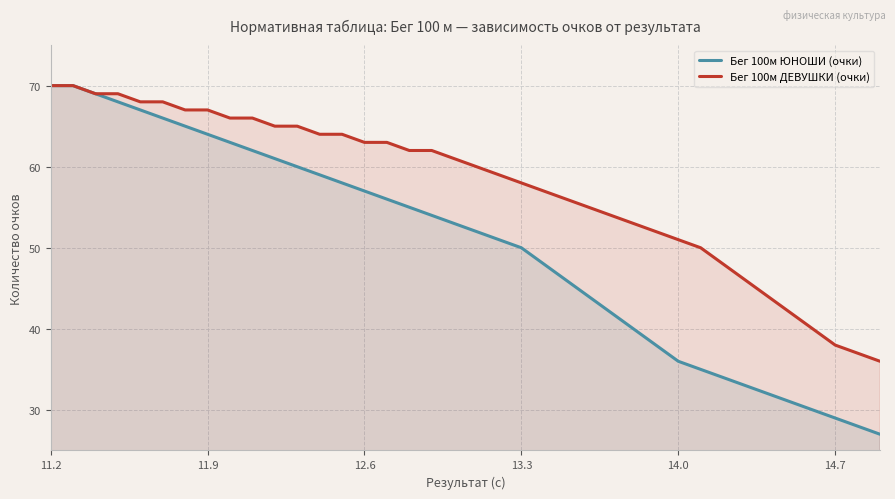

What is the difference between the maximum and second lowest values in the Бег 100м ЮНОШИ (очки) series?

42